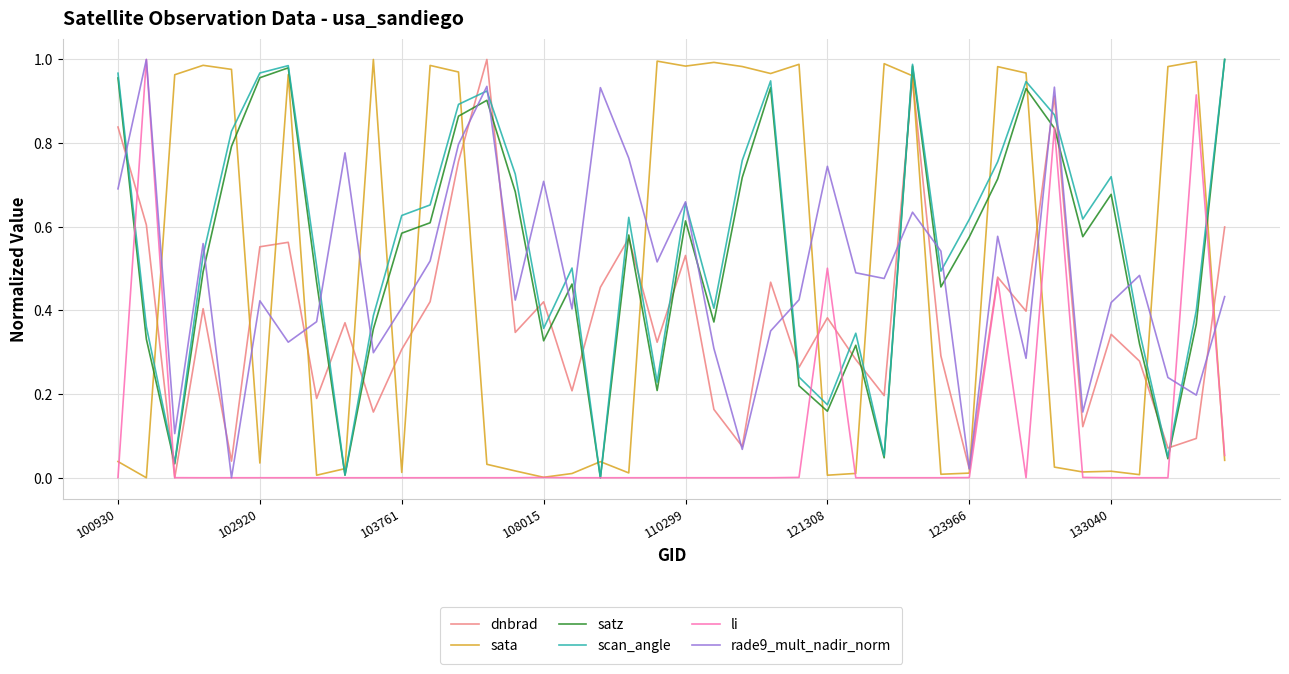

The value of scan_angle at 123966 is 0.8. True or false?

False